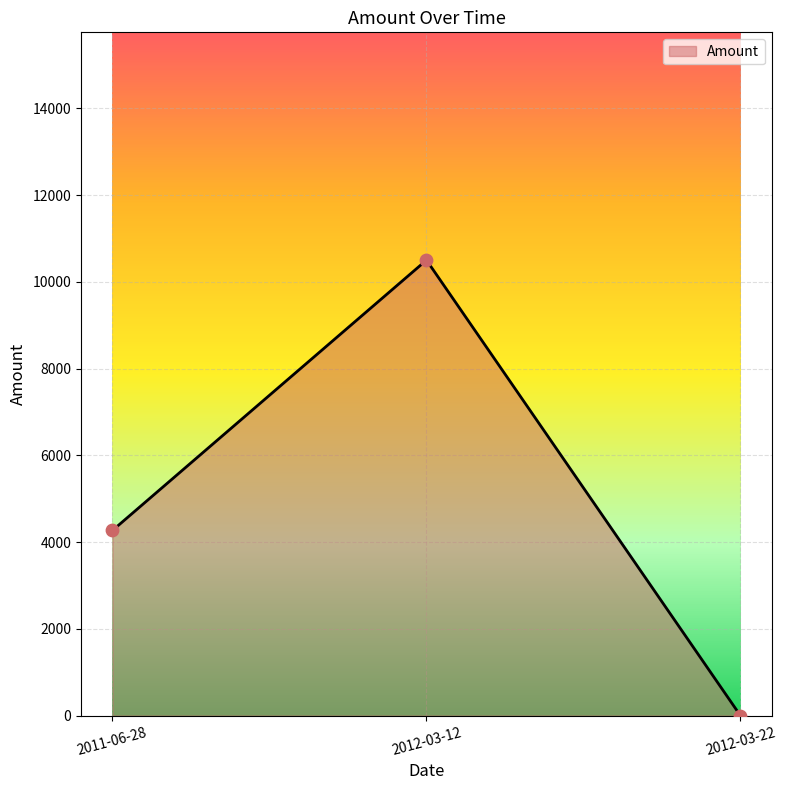

Between 2012-03-12 and 2012-03-22, which is larger?

2012-03-12